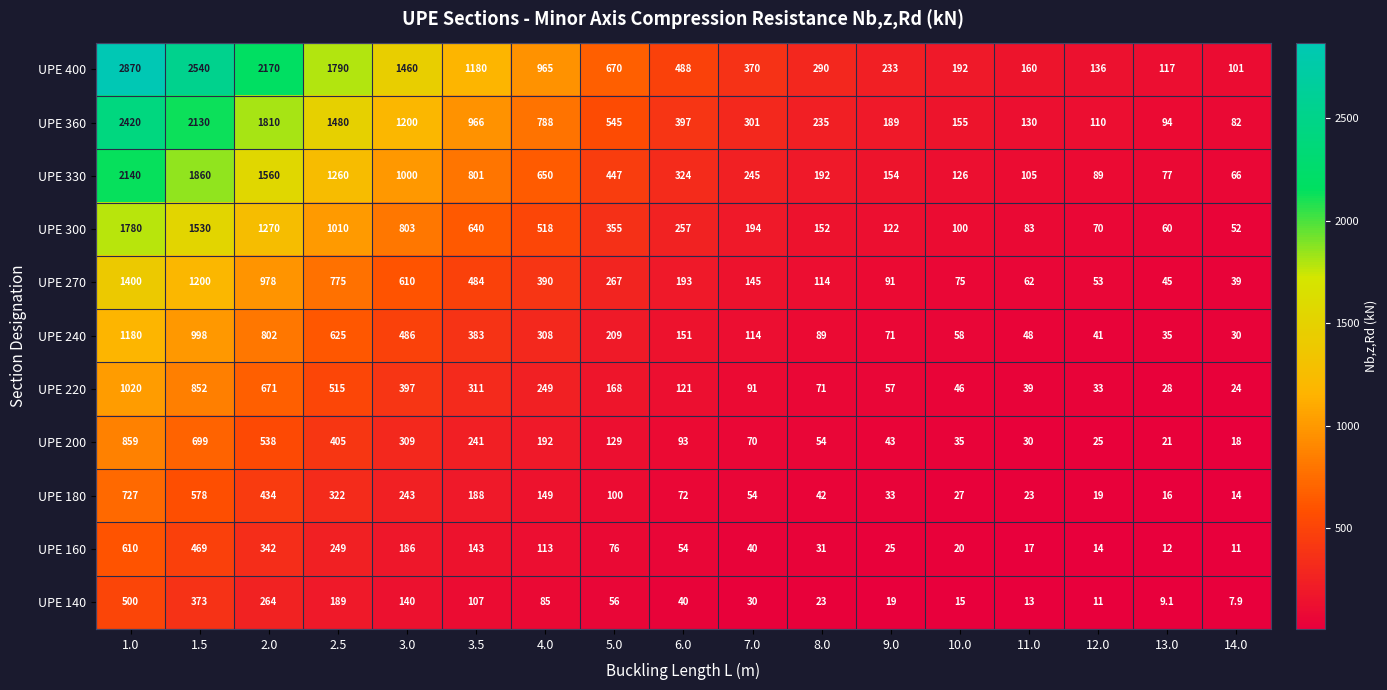

Which label corresponds to the largest value in the chart?

1.0